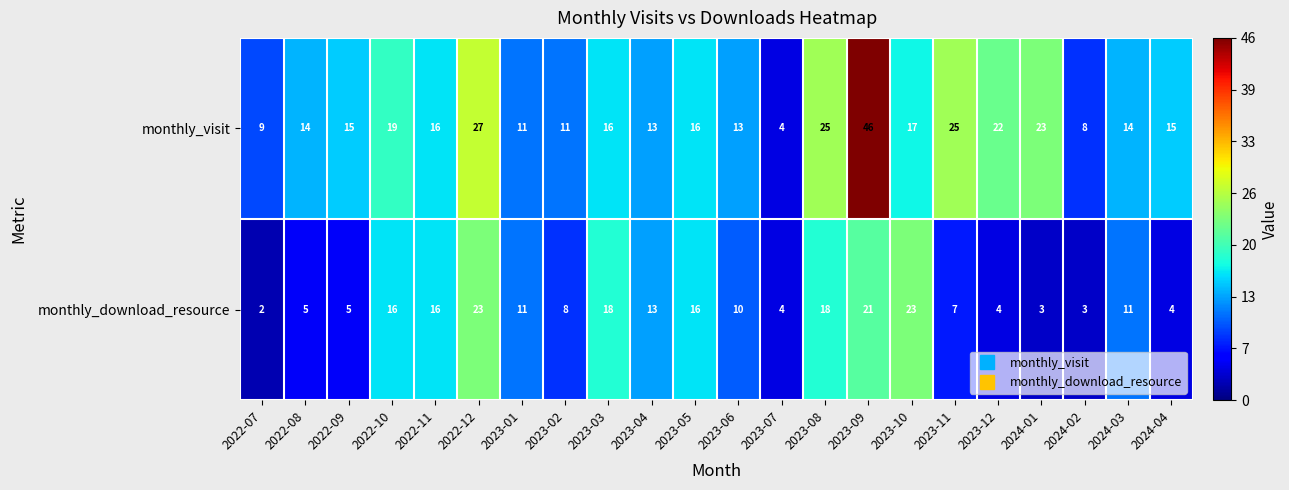

Is it true that monthly_download_resource equals 4 at 2023-12?

True